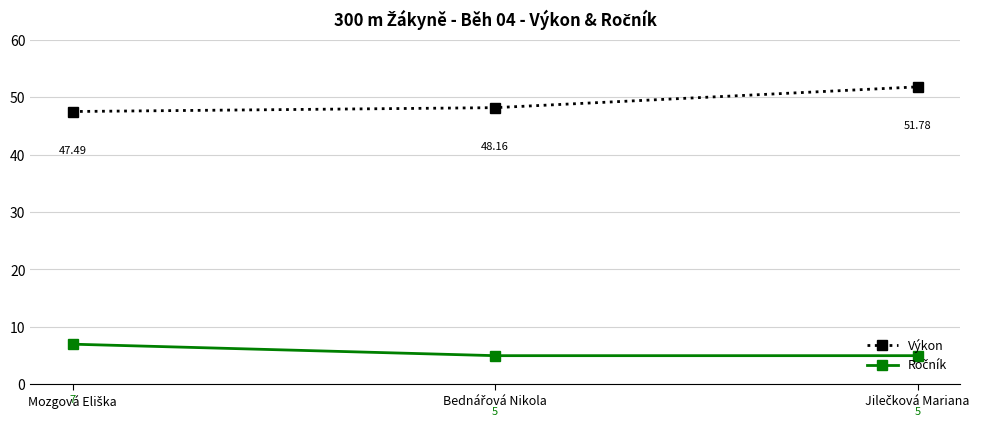

At how many categories does at least one series exceed 13?

3